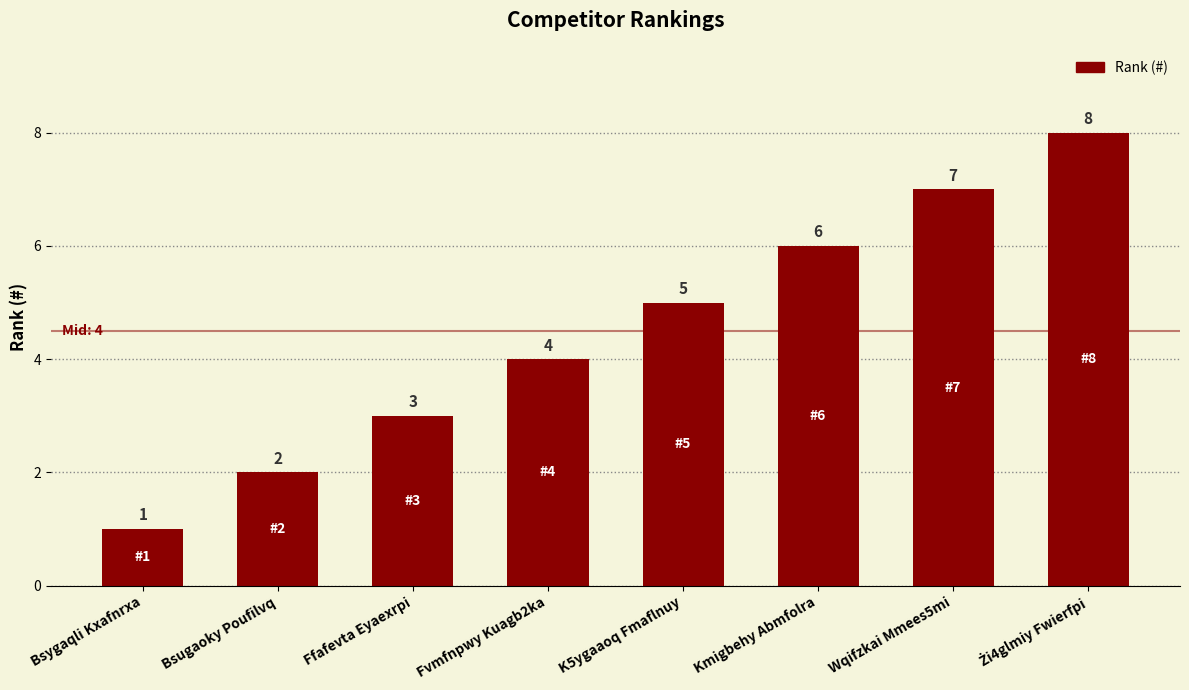

What is the label of the 7th bar from the left?

Wqifzkai Mmees5mi